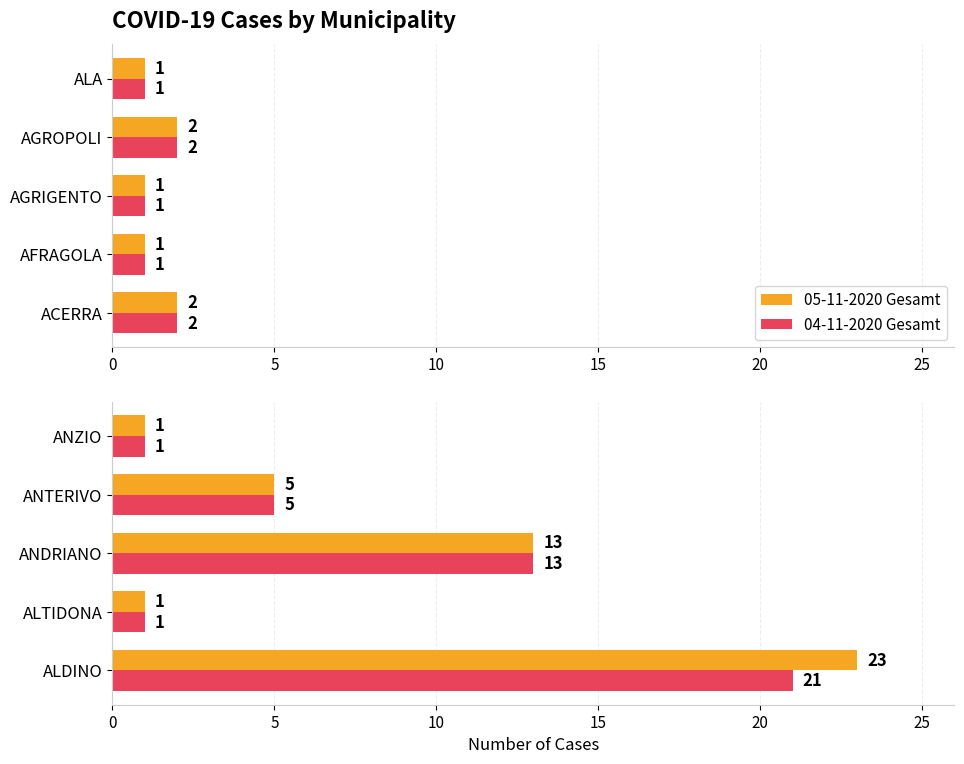

What is the highest value of the 05-11-2020 Gesamt series?

23